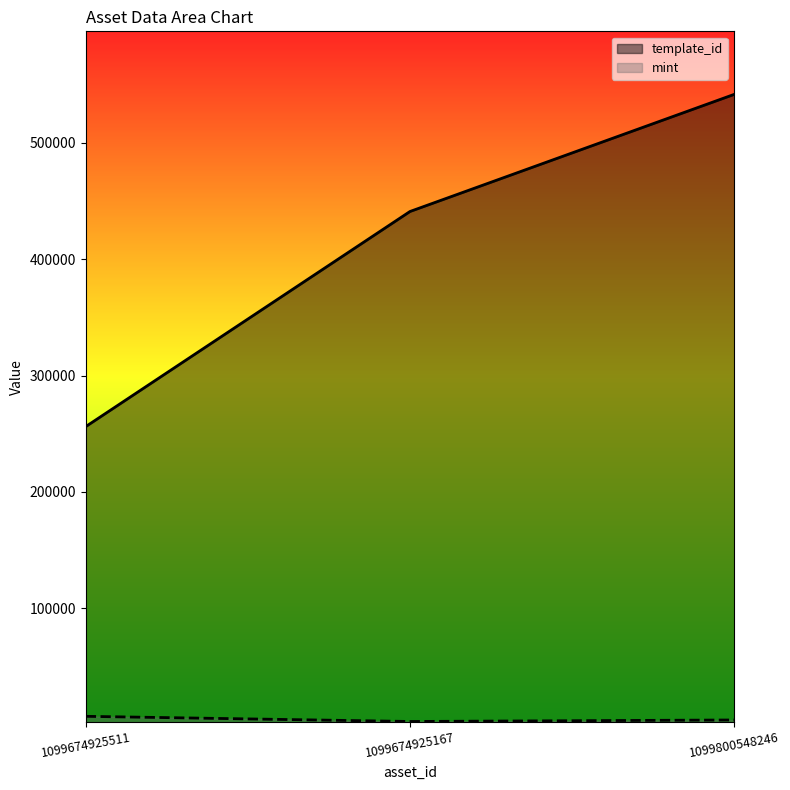

Which series has the widest spread of values?

template_id